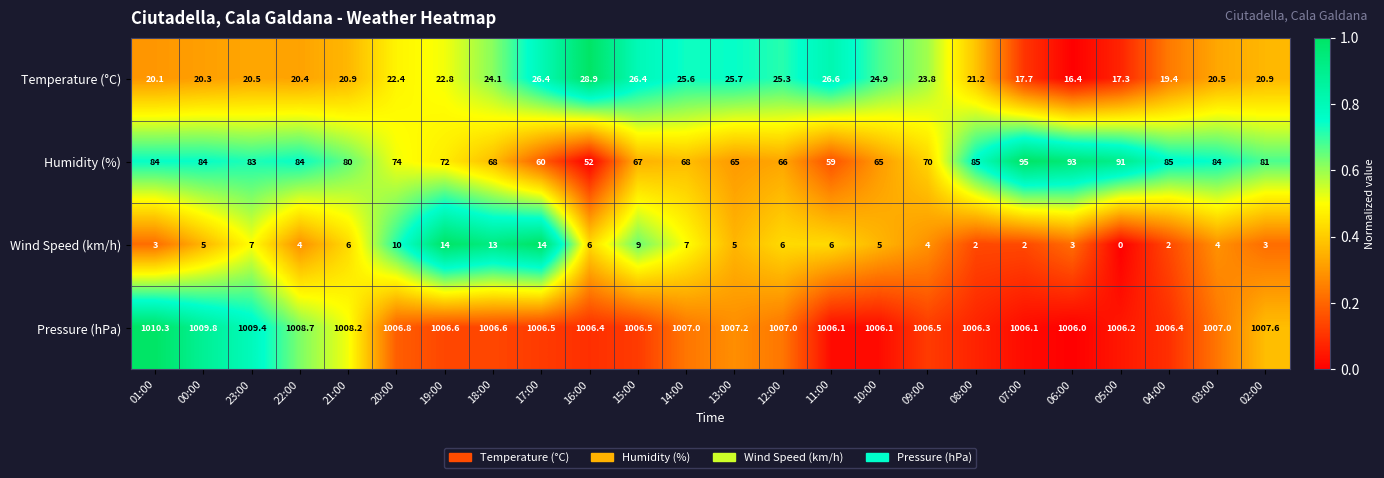

What is the greatest value displayed?

1010.3